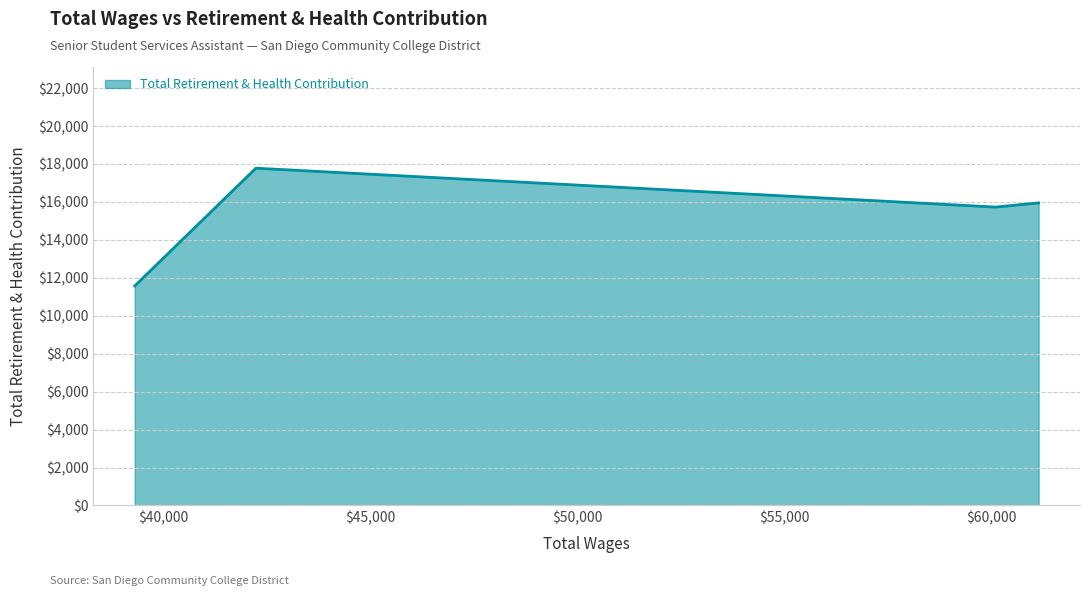

What is the difference between the maximum and minimum values?

6206